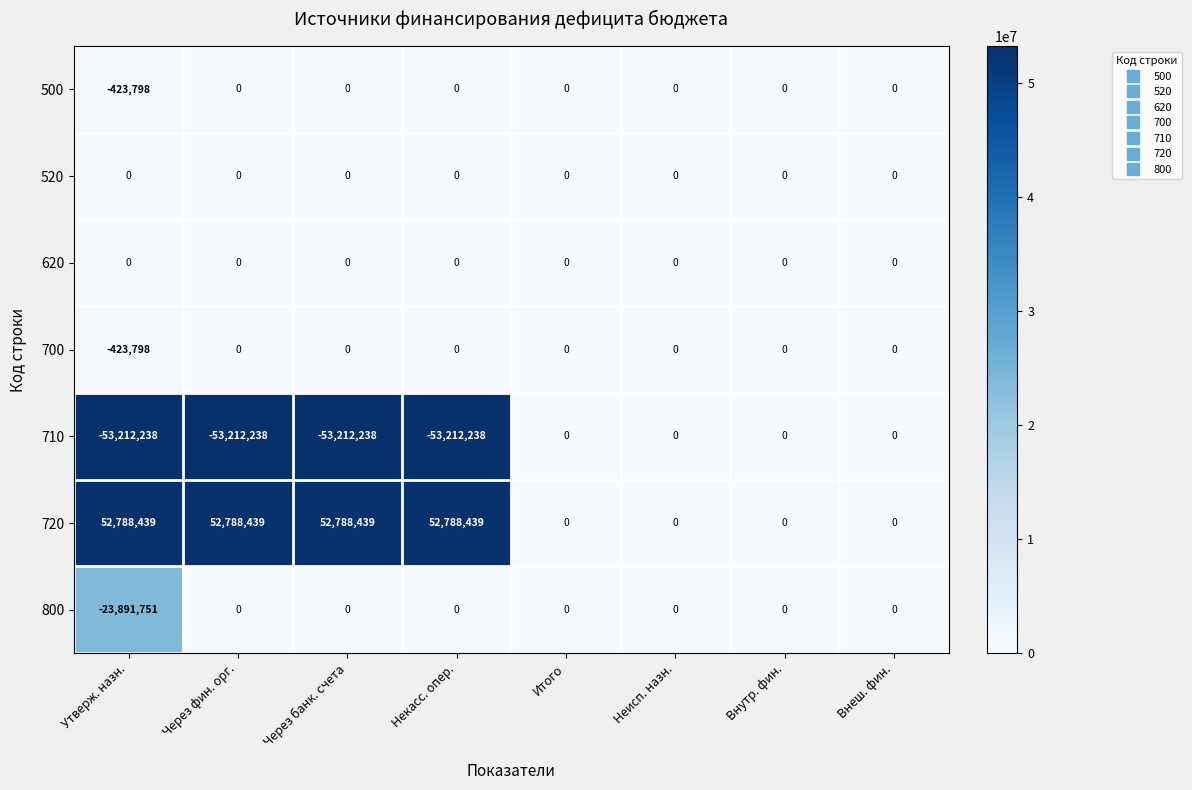

Which series has the widest spread of values?

710